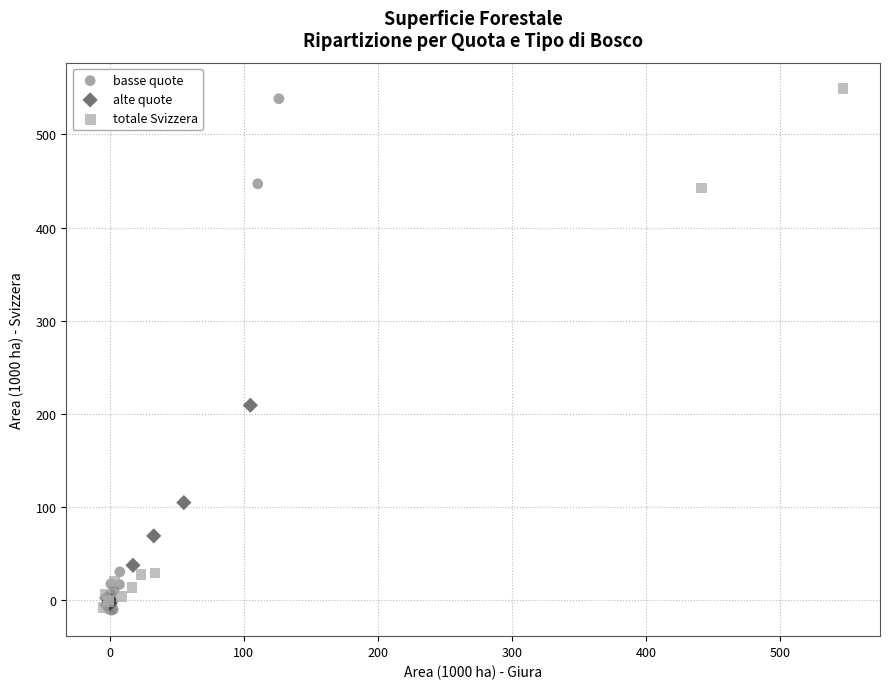

What are all the series names shown in the legend?

basse quote, alte quote, totale Svizzera